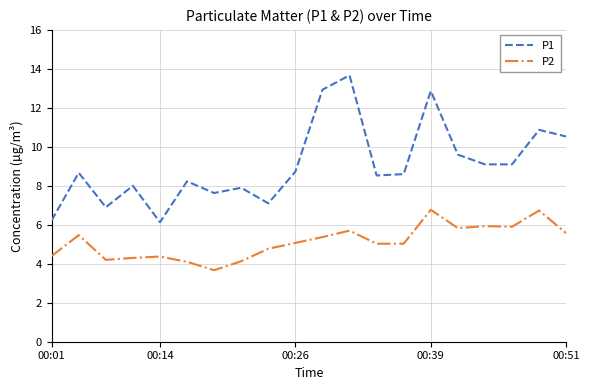

What are all the series names shown in the legend?

P1, P2